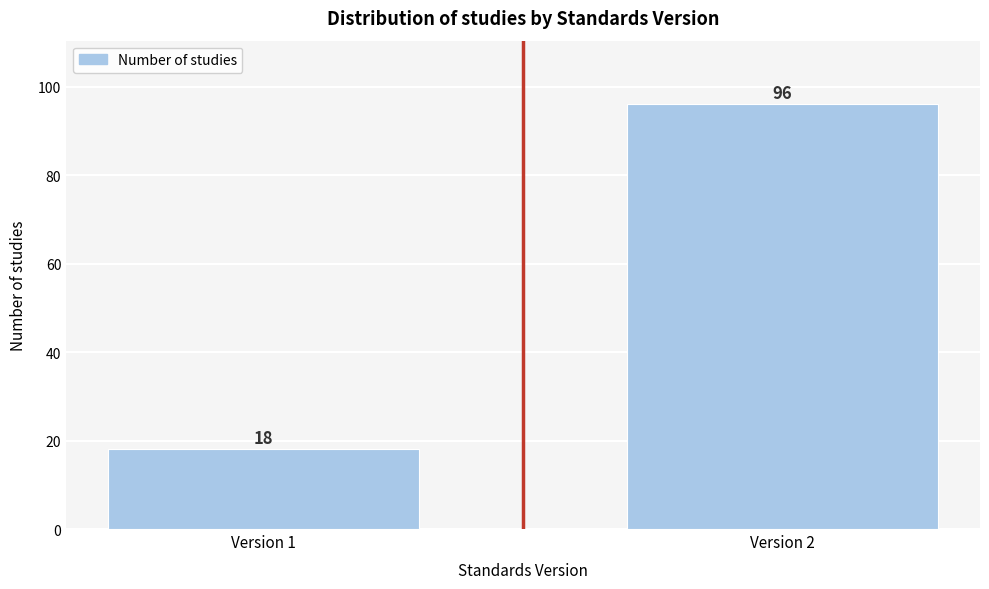

Reading left to right, list all the values displayed in this chart.

18	96